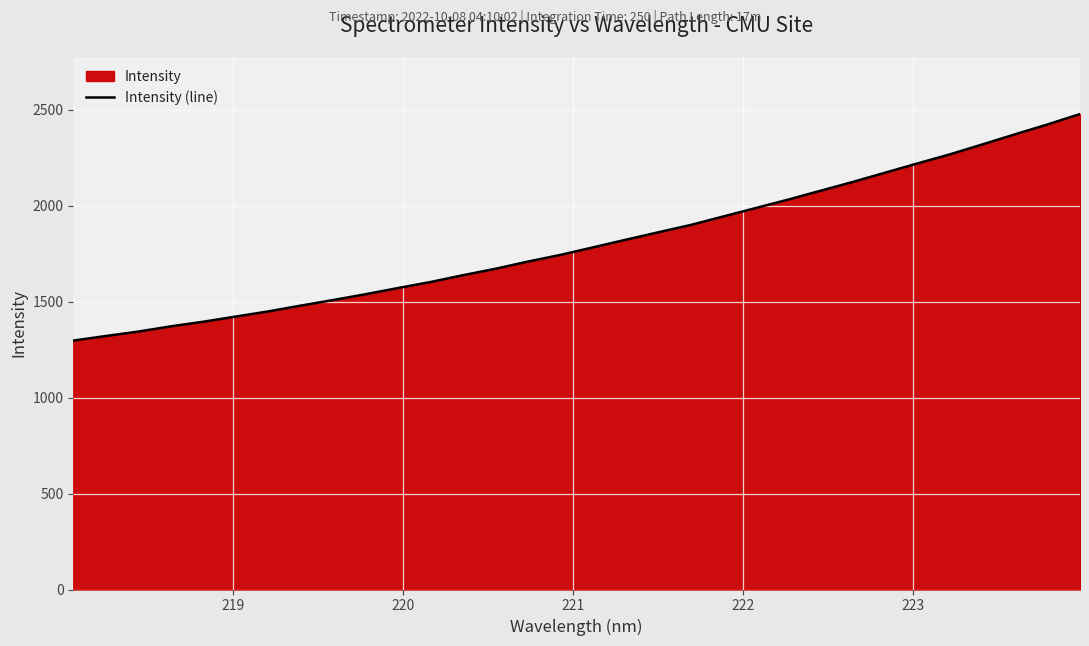

How many values are below 1783?

16